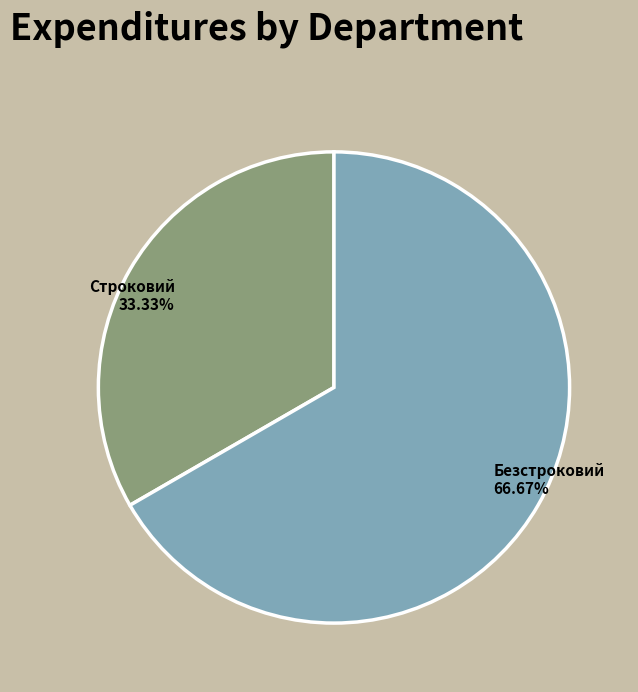

Is there any slice that represents more than half of the pie?

Yes